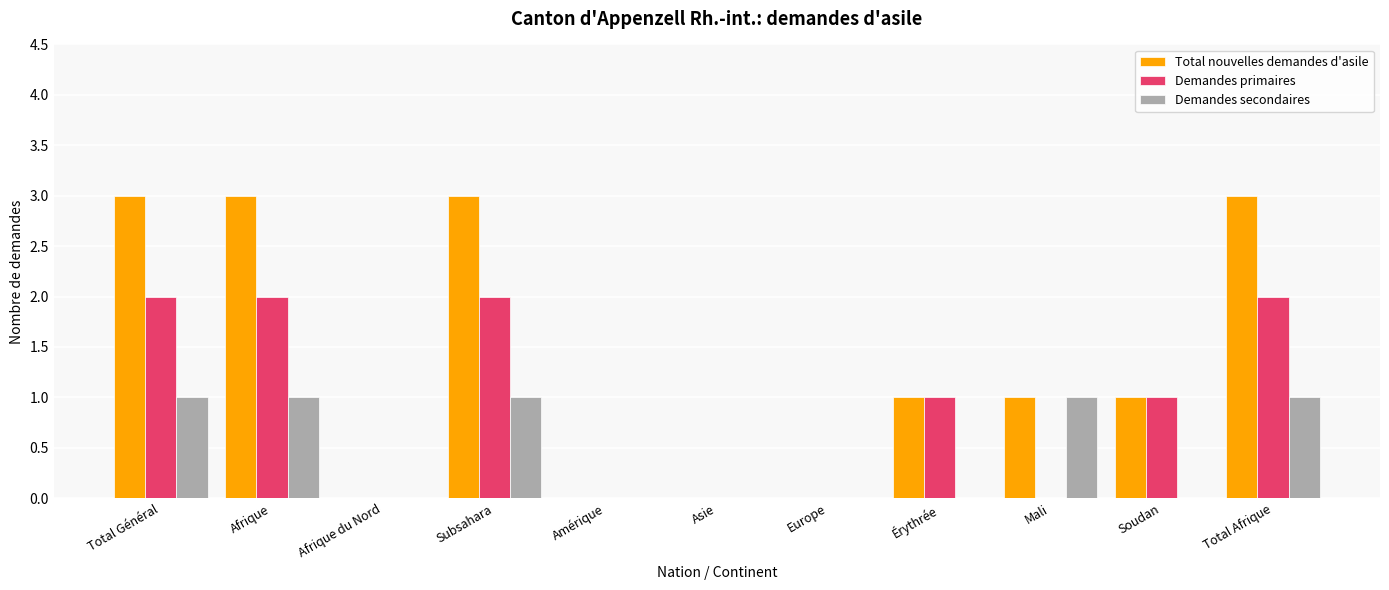

Reading left to right, extract all data points from this chart.

Total nouvelles demandes d'asile: 3	3	0	3	0	0	0	1	1	1	3
Demandes primaires: 2	2	0	2	0	0	0	1	0	1	2
Demandes secondaires: 1	1	0	1	0	0	0	0	1	0	1